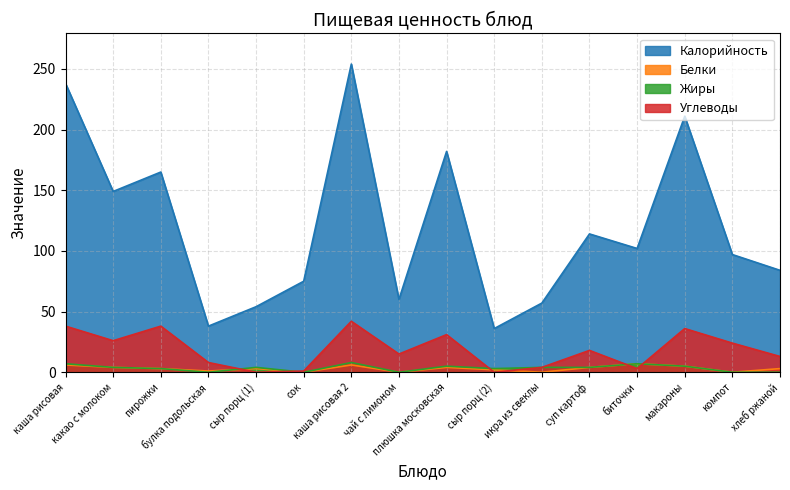

Where is the first local minimum for Белки?

булка подольская